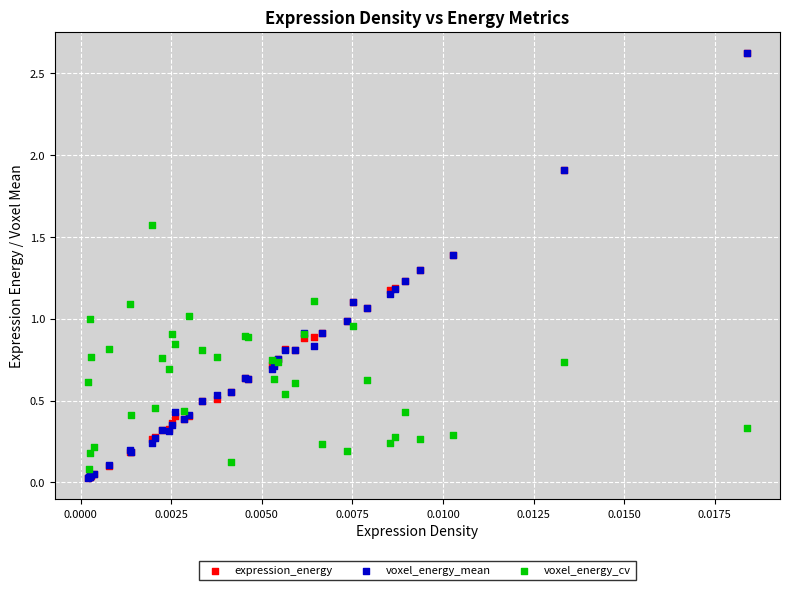

What are all the series names shown in the legend?

expression_energy, voxel_energy_mean, voxel_energy_cv